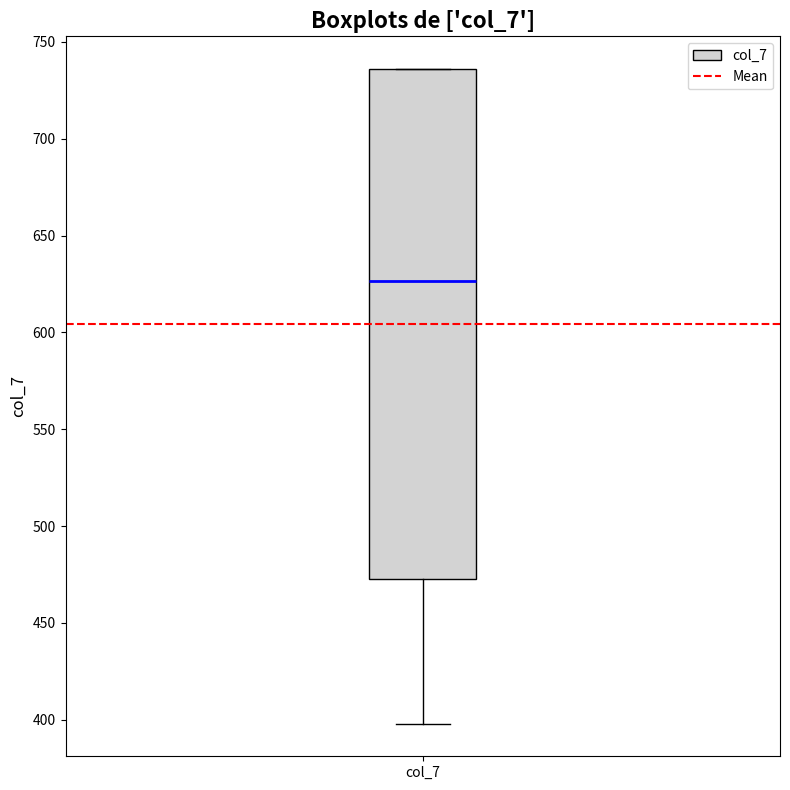

Transcribe this box plot: give where the median line is, the range the box spans, and where the two whiskers end, as read against the y-axis. The values are not printed on the chart, so give them approximately, as read against the axis.

median 625, box 475 to 735, whiskers 400 to 735